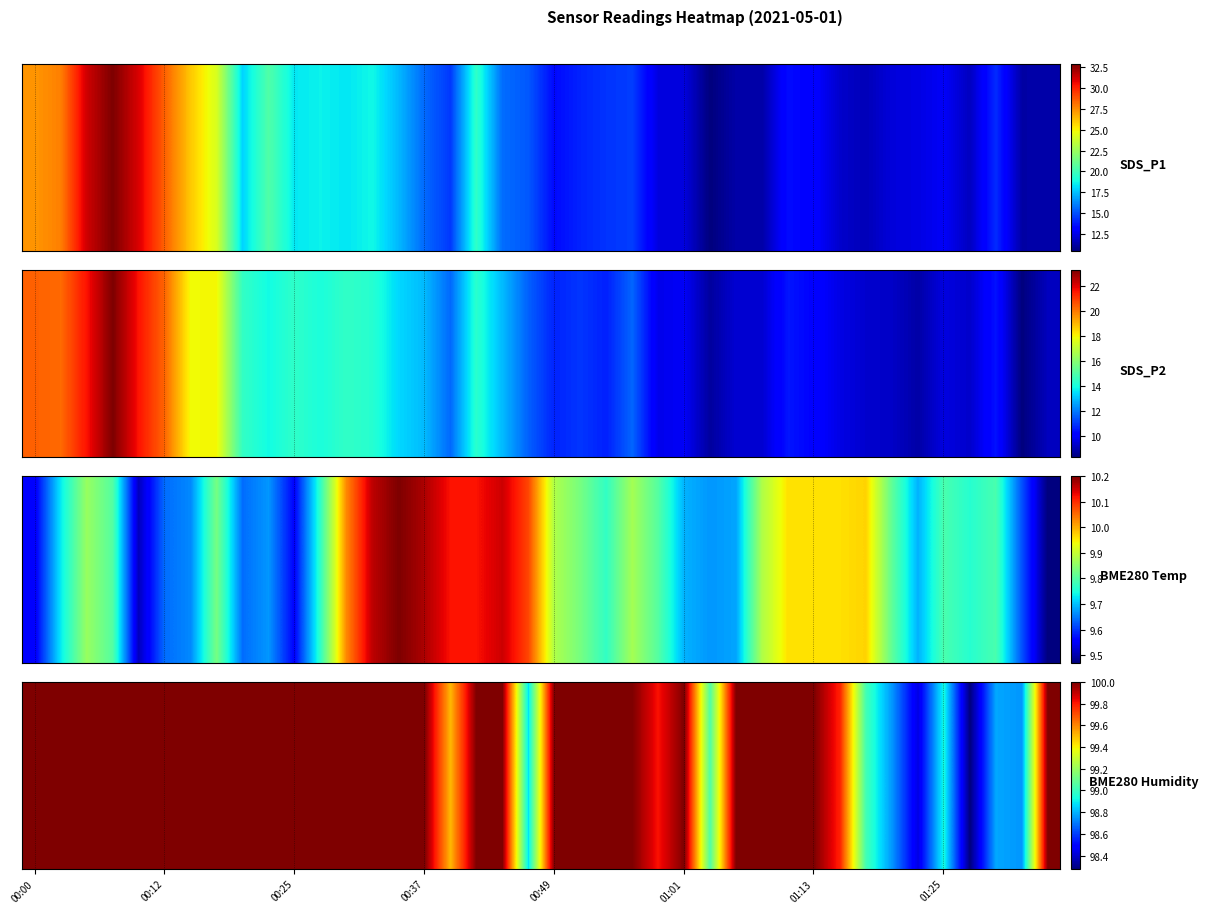

What is the difference between the maximum and minimum values?

1.7